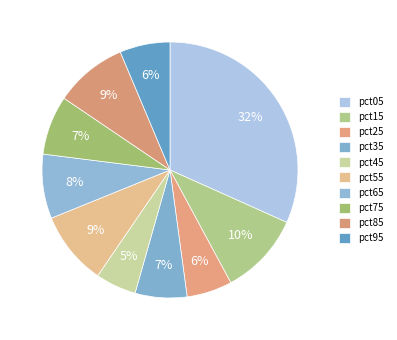

Which slice is the smallest?

pct45